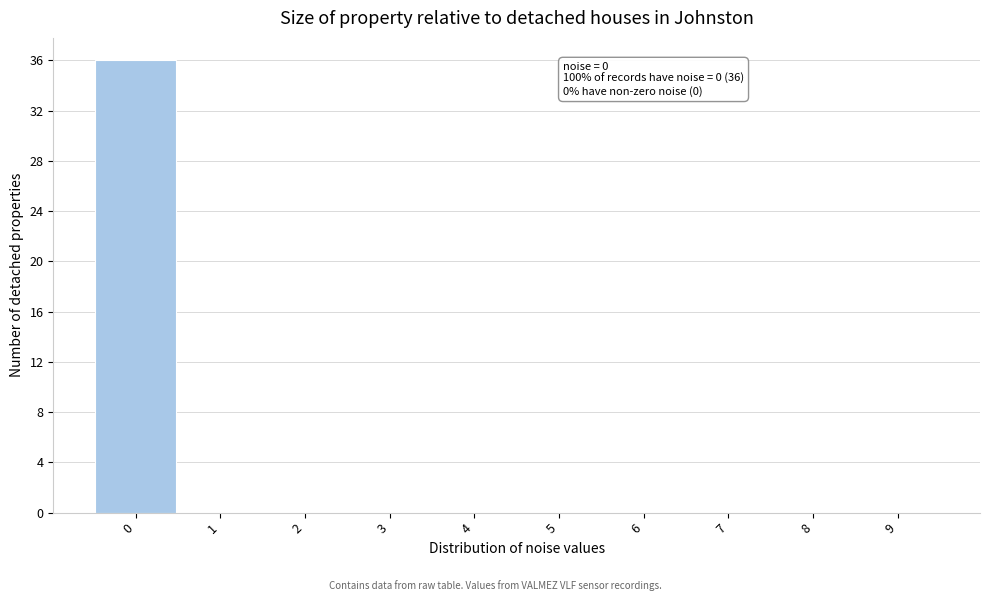

Which range on the x-axis has the tallest bar?

-0.5 to 0.5